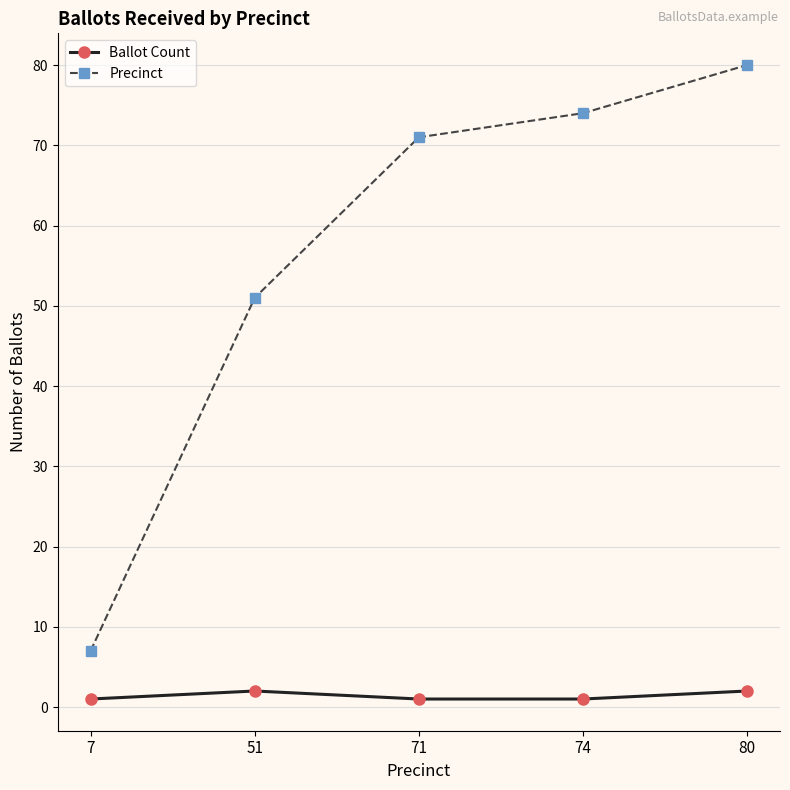

The Precinct series shows 10 at 7. True or false?

False